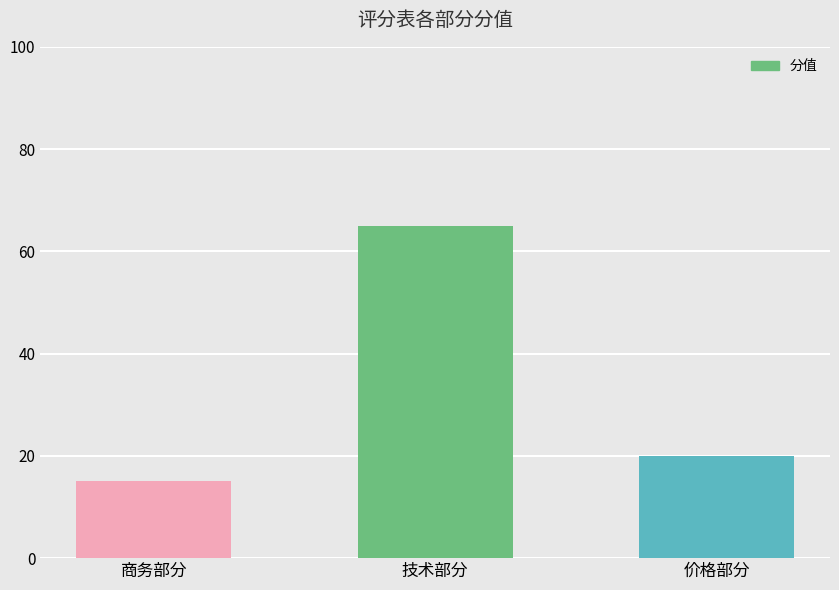

True or false: the data shows 25 at 技术部分.

False